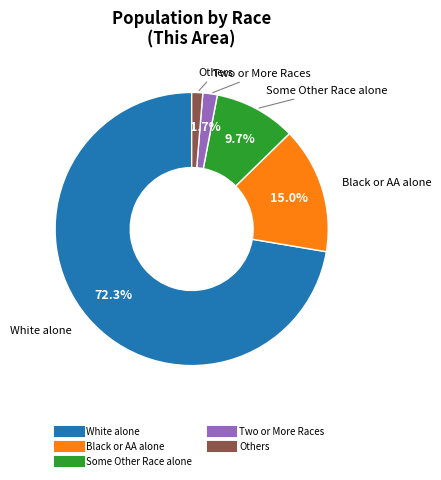

Count the number of slices in the pie.

5